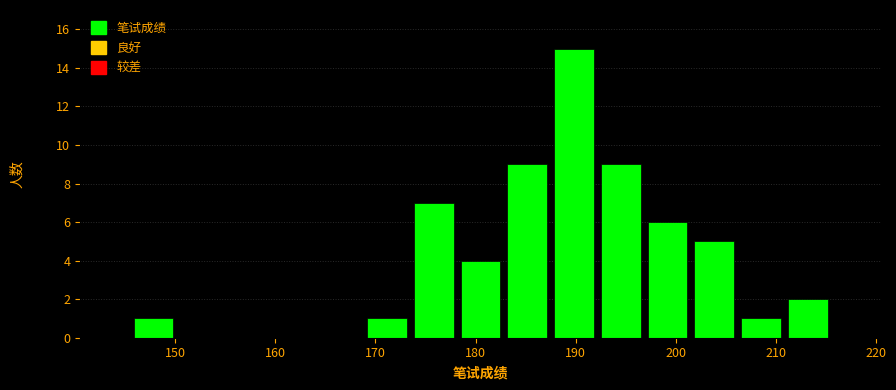

Reading left to right, transcribe this chart: for each bar, give the range it covers on the x-axis and its height. Neither the bar edges nor the heights are printed on the chart, so give them approximately, as read against the axes.

146 to 150: 1
150 to 155: 0
155 to 160: 0
160 to 164: 0
164 to 169: 0
169 to 174: 1
174 to 178: 7
178 to 183: 4
183 to 188: 9
188 to 192: 15
192 to 197: 9
197 to 202: 6
202 to 206: 5
206 to 211: 1
211 to 216: 2